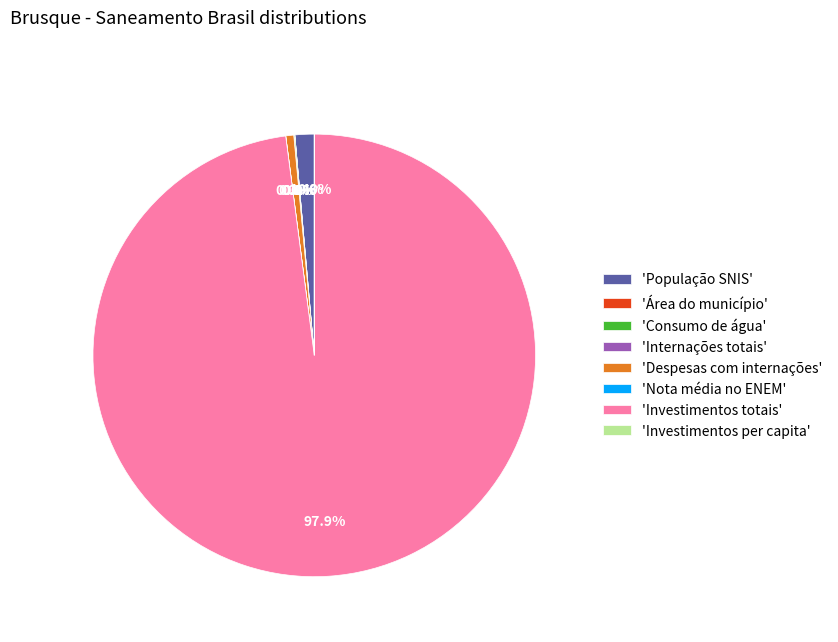

What portion of the pie excludes 'Despesas com internações'?

99.4%